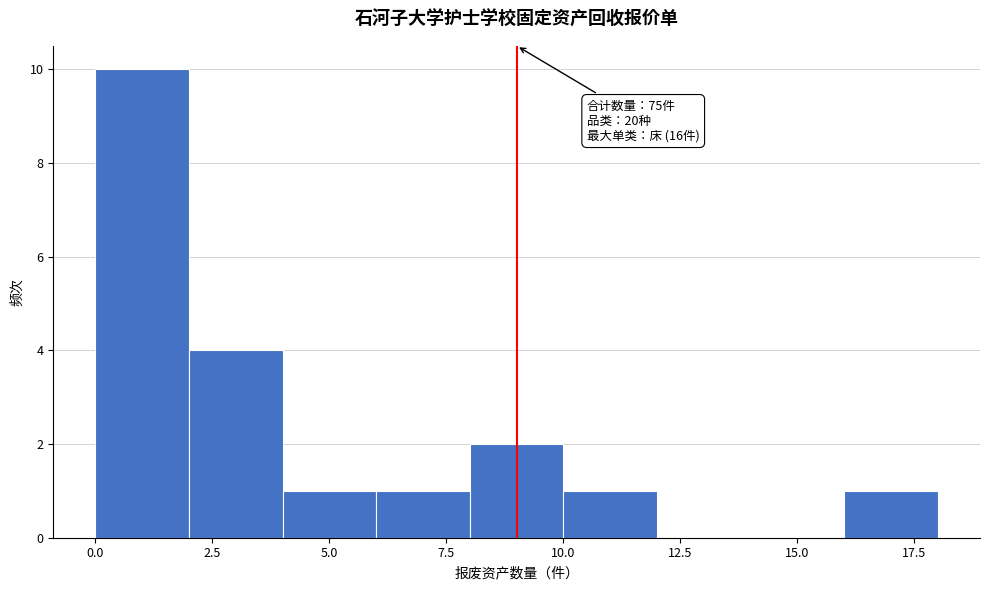

Over which range of the x-axis is the bar tallest?

0 to 2